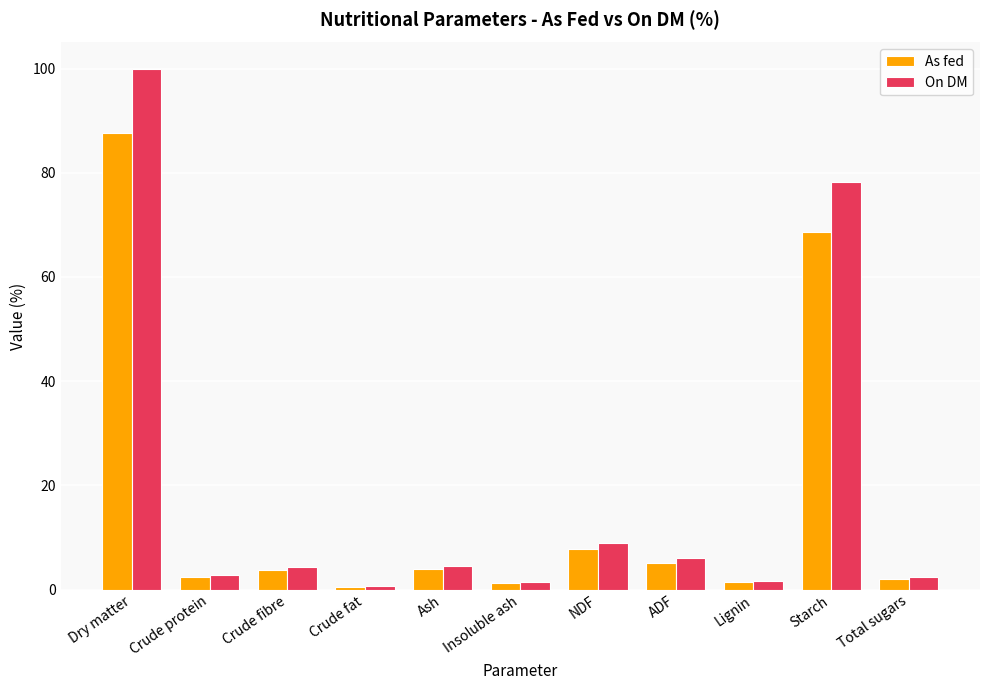

What is the label of the 7th bar from the right?

Ash